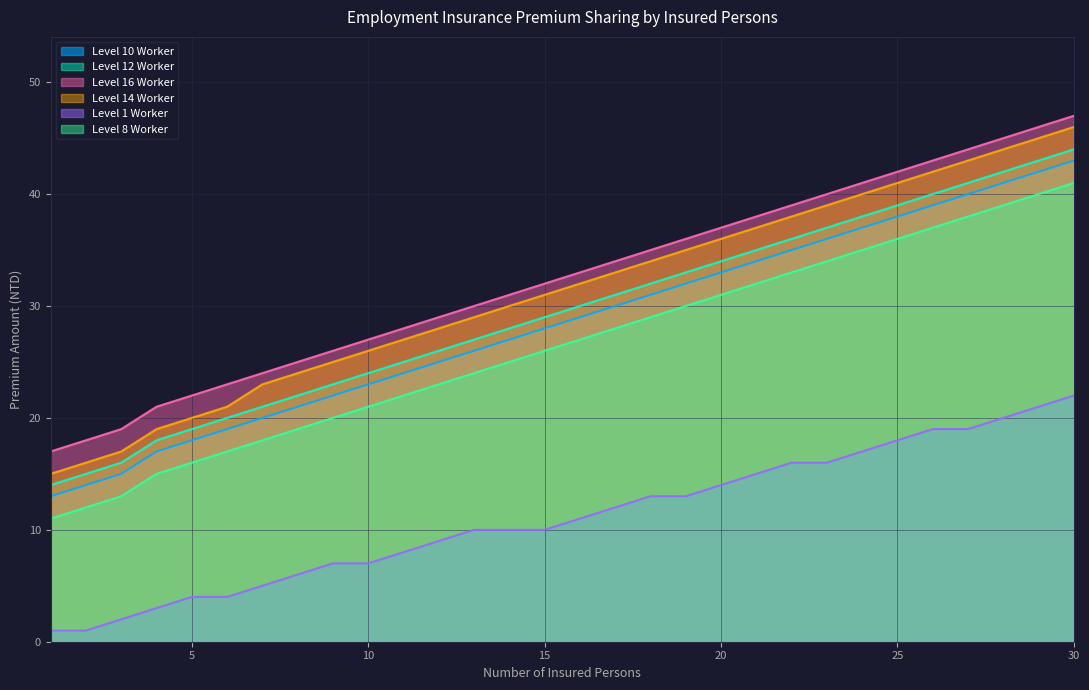

What is the average value of the Level 8 Worker series?

26